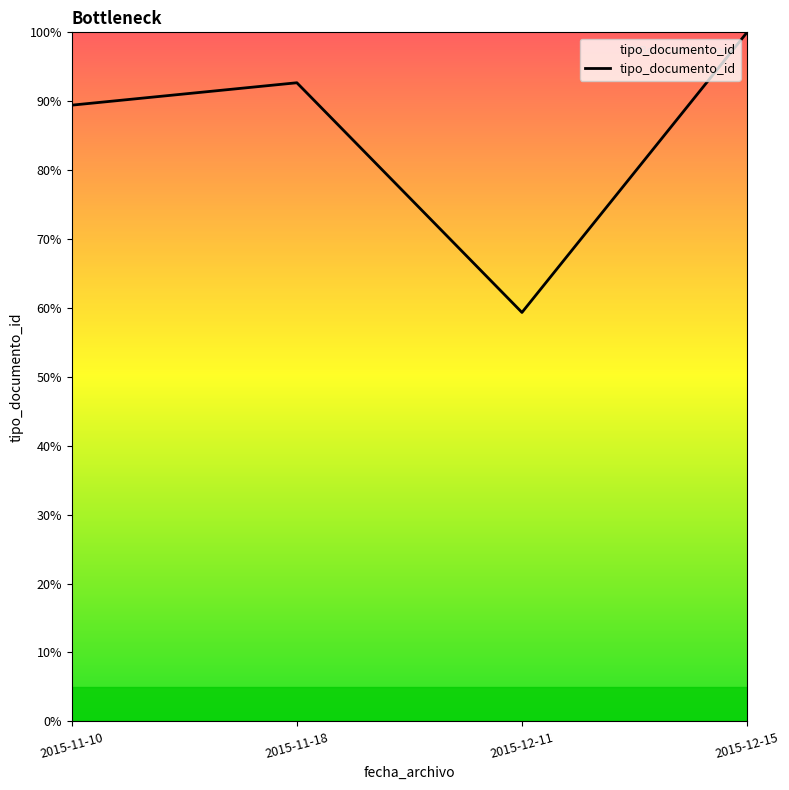

The value at 2015-12-15 is 165.7. True or false?

False